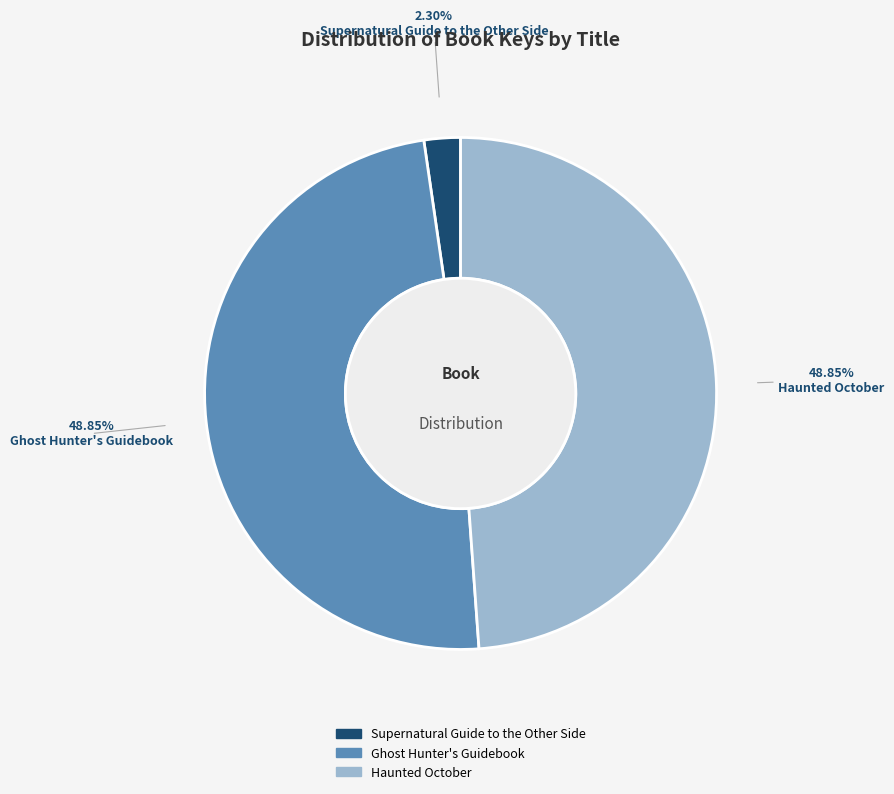

To the nearest percent, what percentage of the pie is Supernatural Guide to the Other Side?

2%